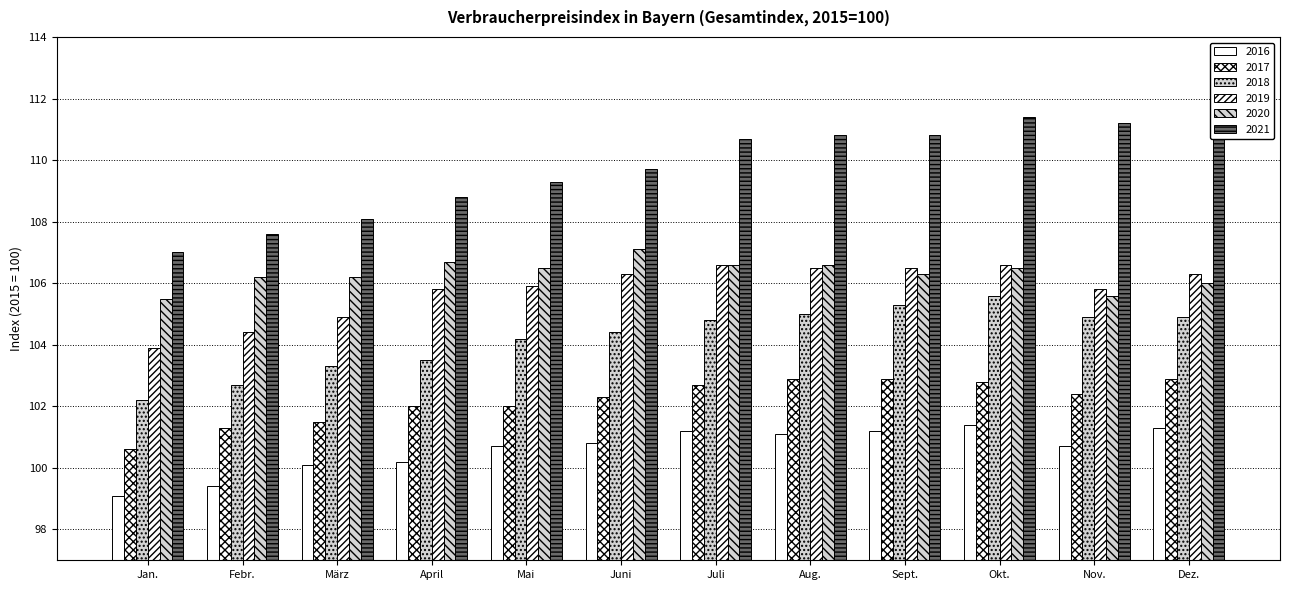

How many distinct data groups are displayed?

6